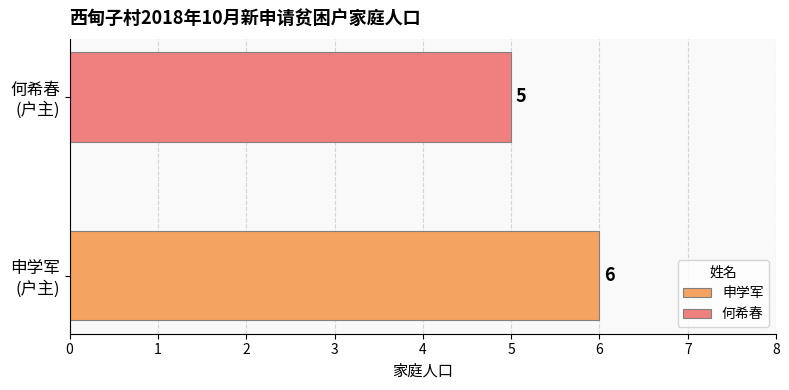

Which series has the widest spread of values?

申学军